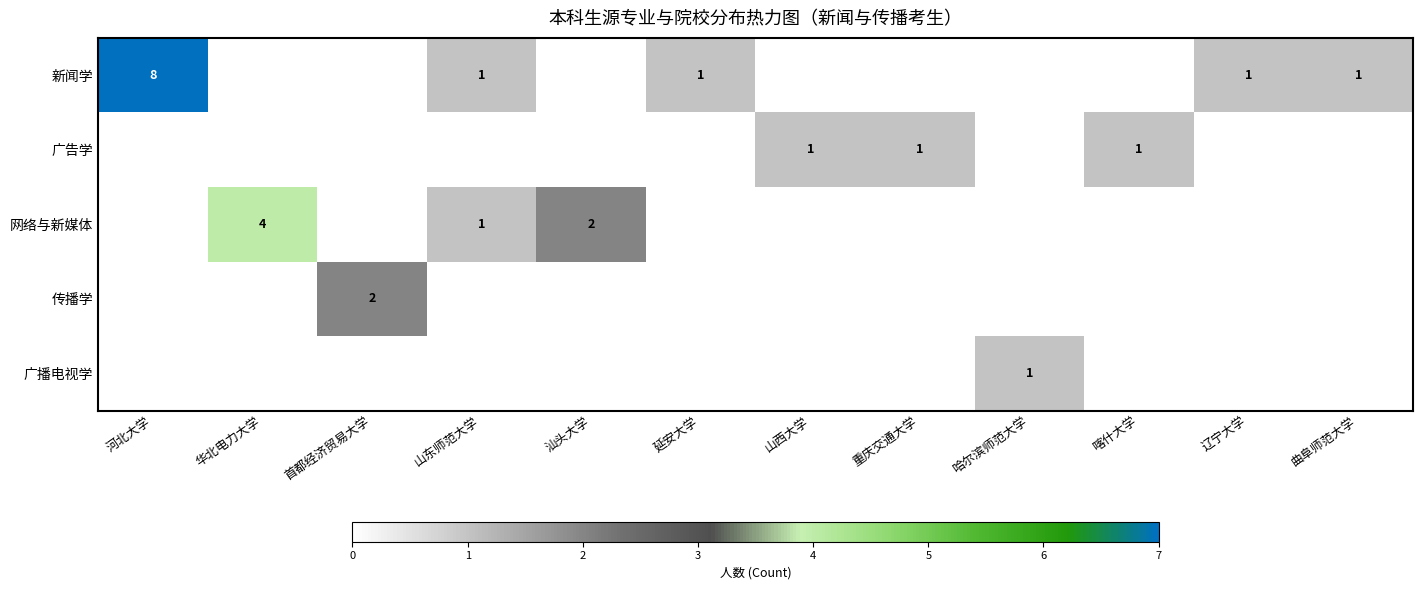

The value of 网络与新媒体 at 汕头大学 is 2. True or false?

True